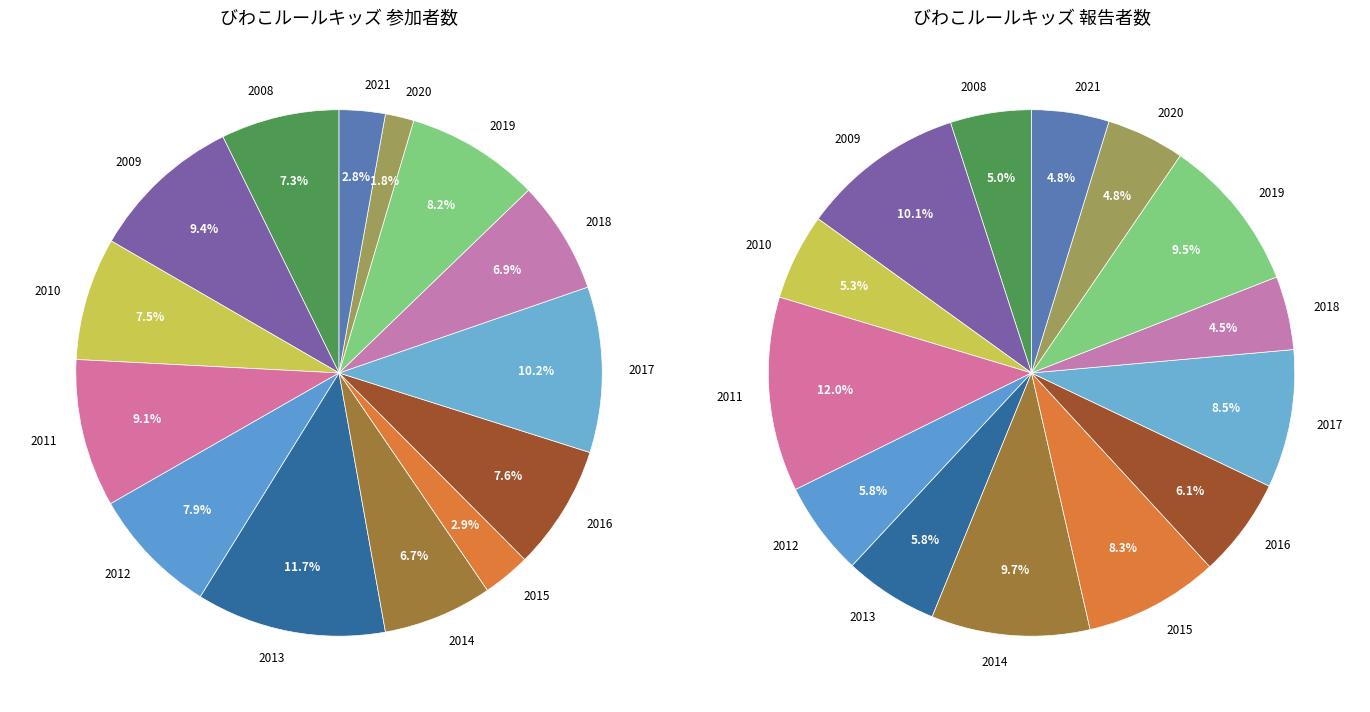

Count the number of slices in the pie.

14